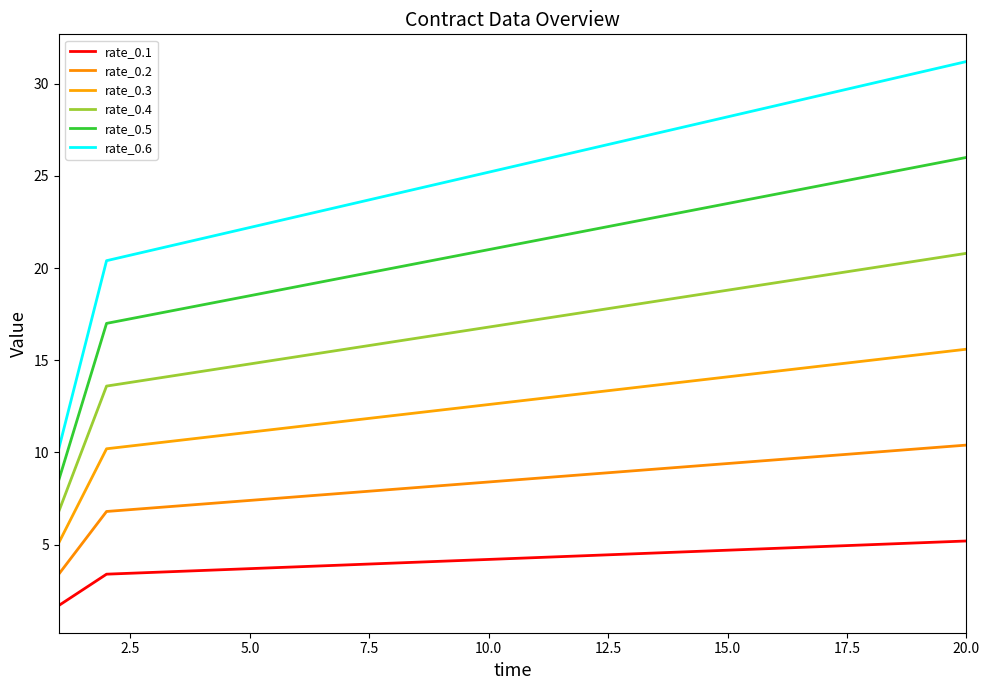

True or false: rate_0.6 and rate_0.1 intersect in this chart.

False